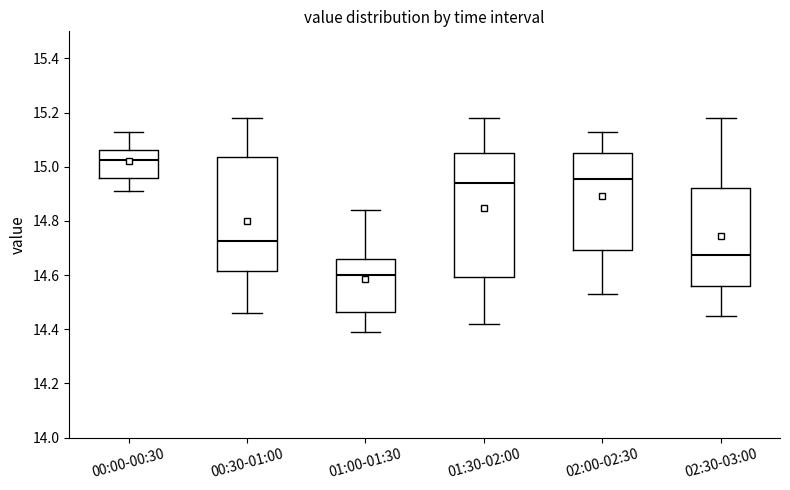

Which box's median line is the lowest?

01:00-01:30